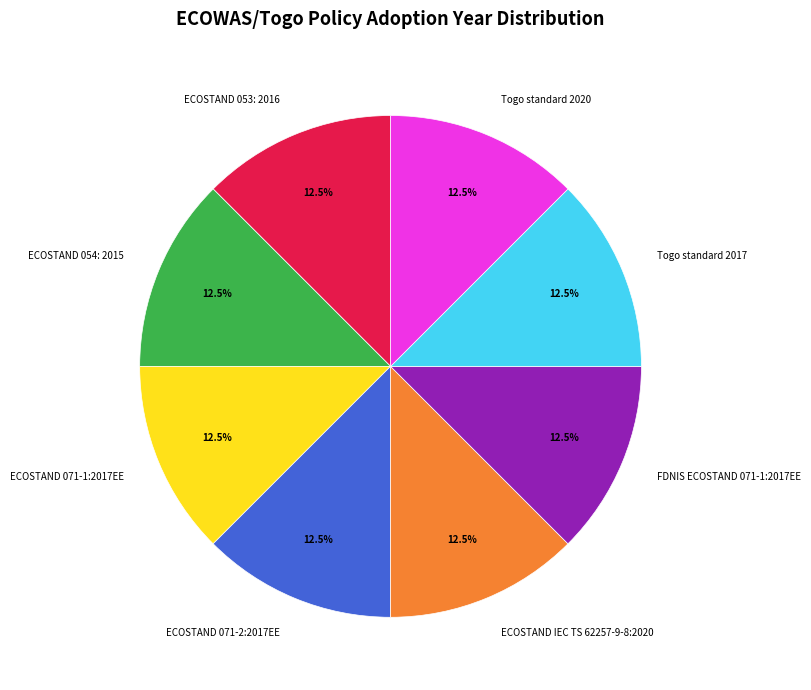

What is the ratio of the value at ECOSTAND 053: 2016 to the value at ECOSTAND IEC TS 62257-9-8:2020?

1.0